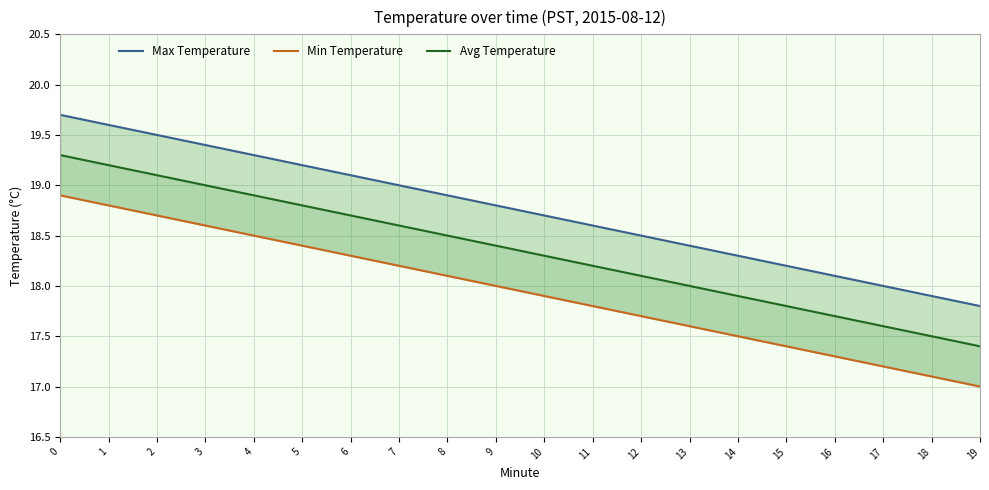

What are all the series names shown in the legend?

Max Temperature, Min Temperature, Avg Temperature